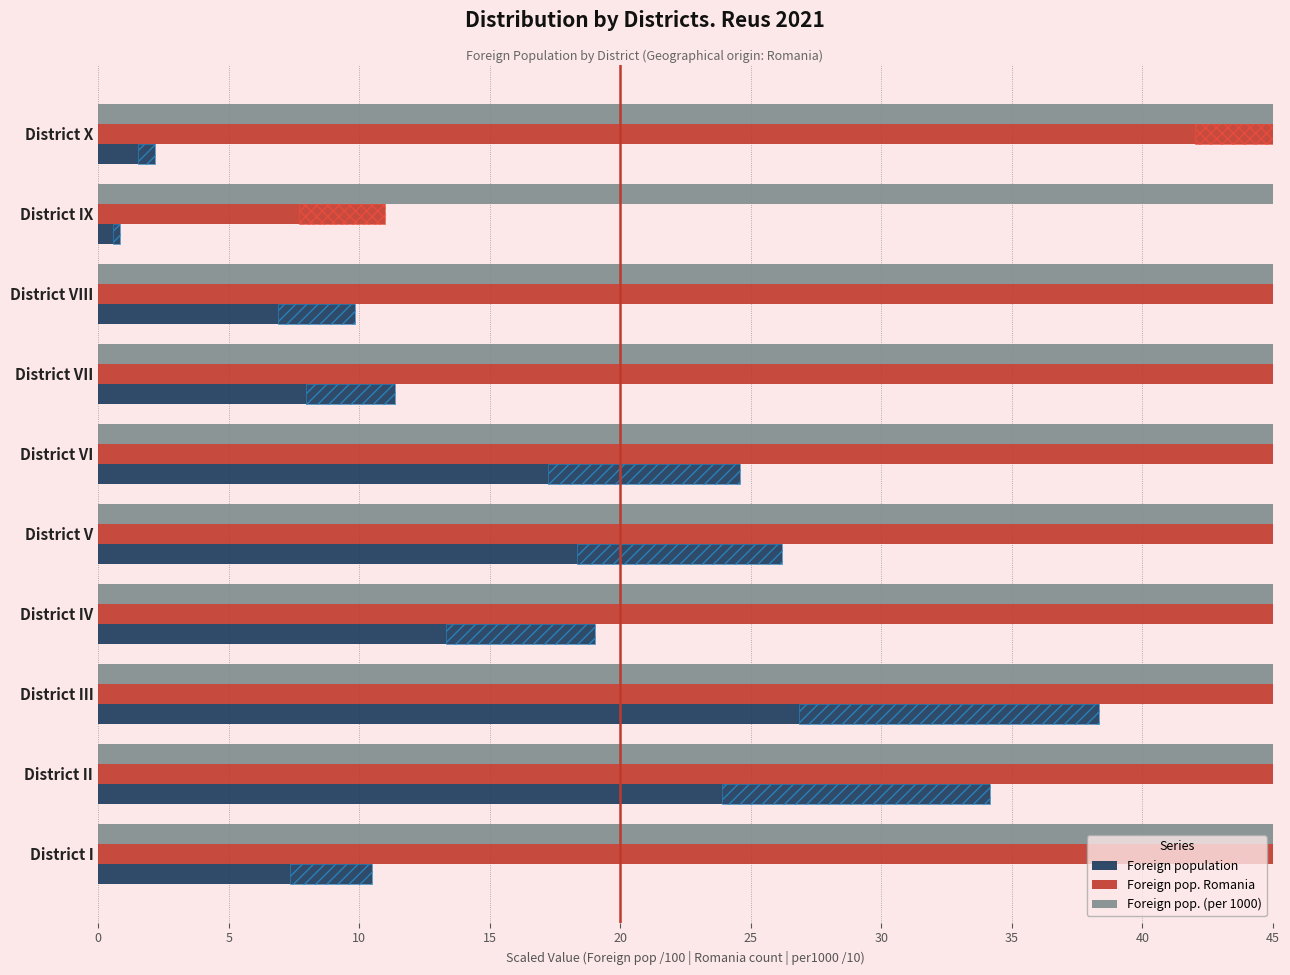

What are all the series names shown in the legend?

Foreign population, Foreign pop. Romania, Foreign pop. (per 1000)